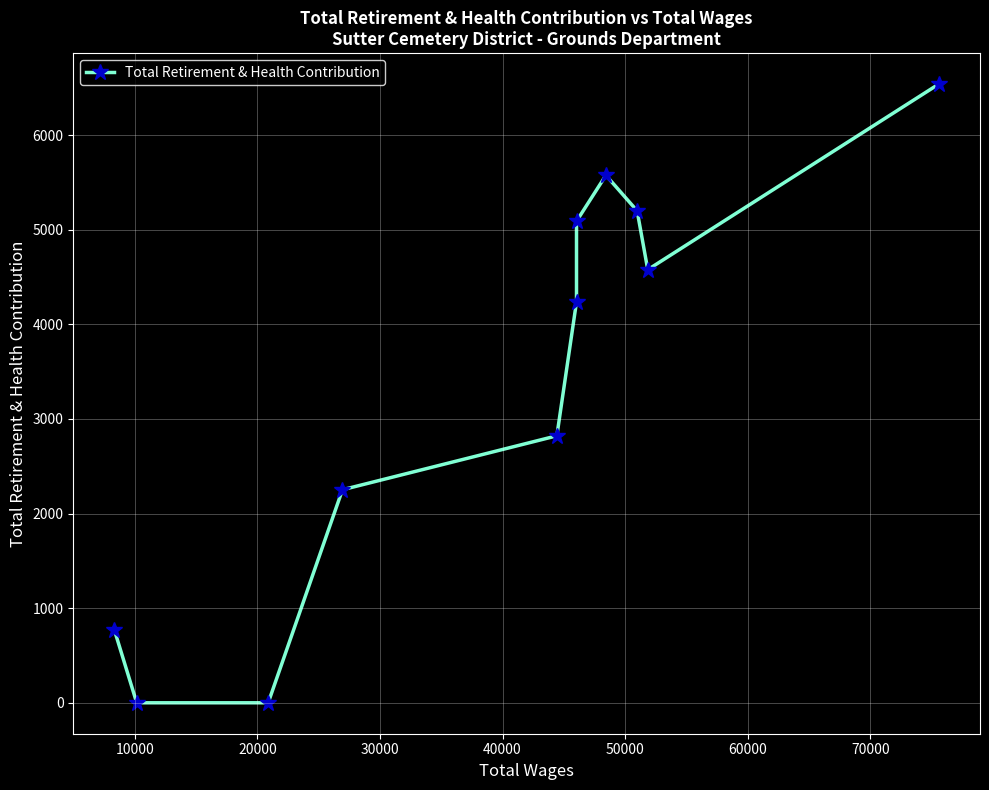

What is the label of the 10th point from the left?

9